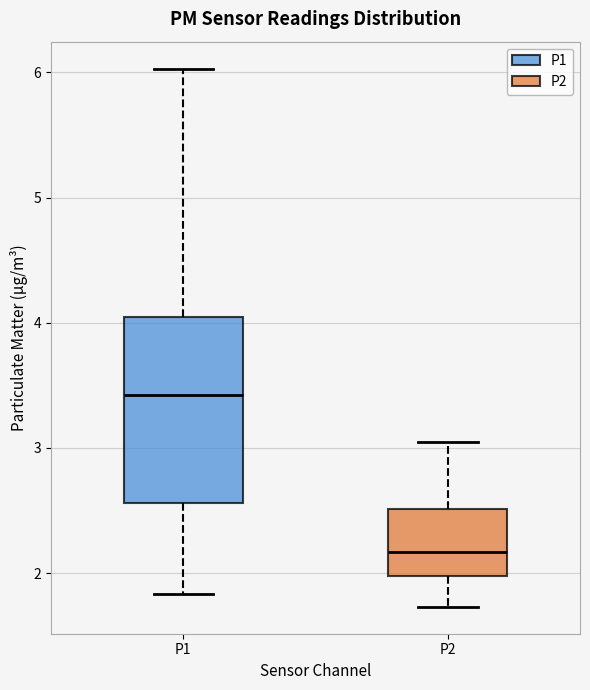

Reading left to right, read every box against the y-axis: the position of its median line, the range the box covers, and the ends of its whiskers. The values are not printed on the chart, so give them approximately, as read against the axis.

P1: median 3.4, box 2.6 to 4.0, whiskers 1.8 to 6.0
P2: median 2.2, box 2.0 to 2.5, whiskers 1.7 to 3.1